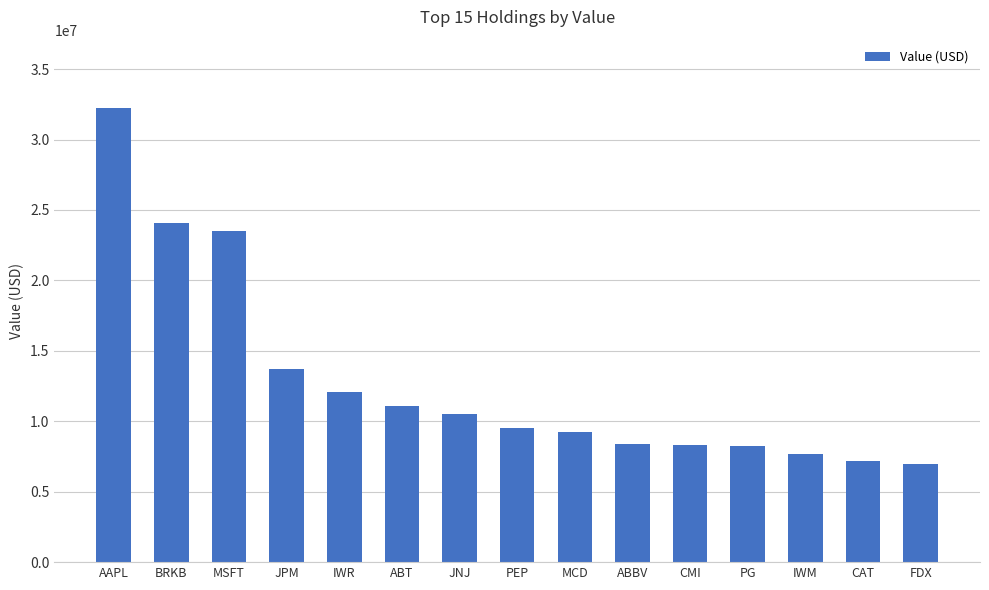

How many categories are shown in the chart?

15